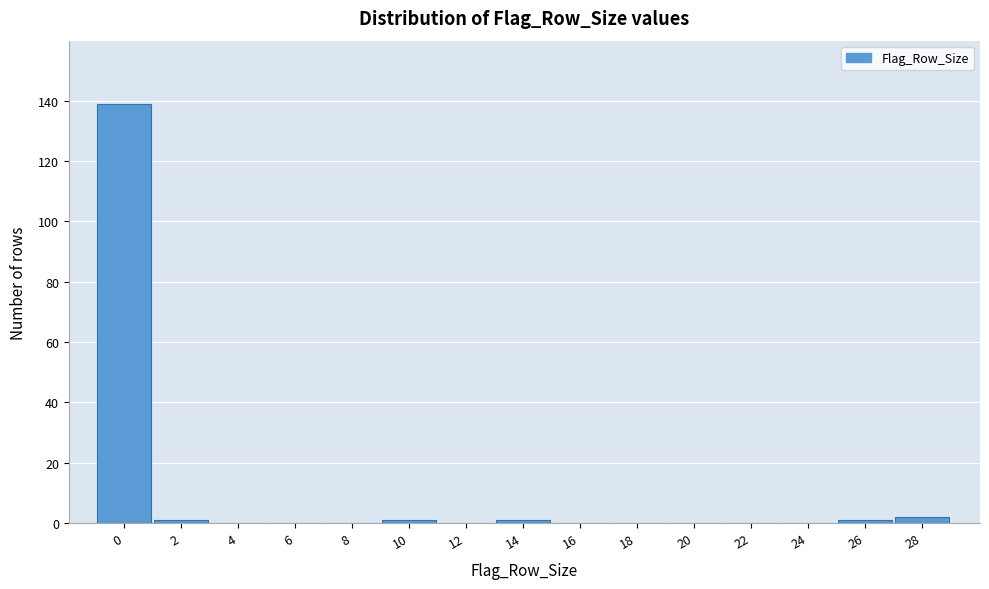

Reading left to right, list all the values displayed in this chart.

0=139	2=1	4=0	6=0	8=0	10=1	12=0	14=1	16=0	18=0	20=0	22=0	24=0	26=1	28=2